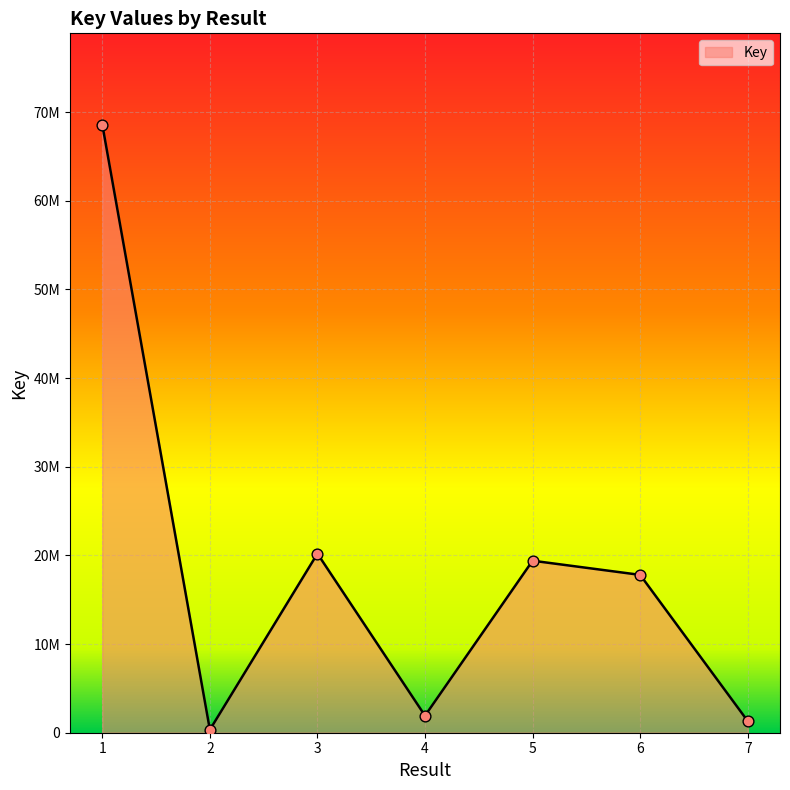

Between 4 and 1, which is larger?

1